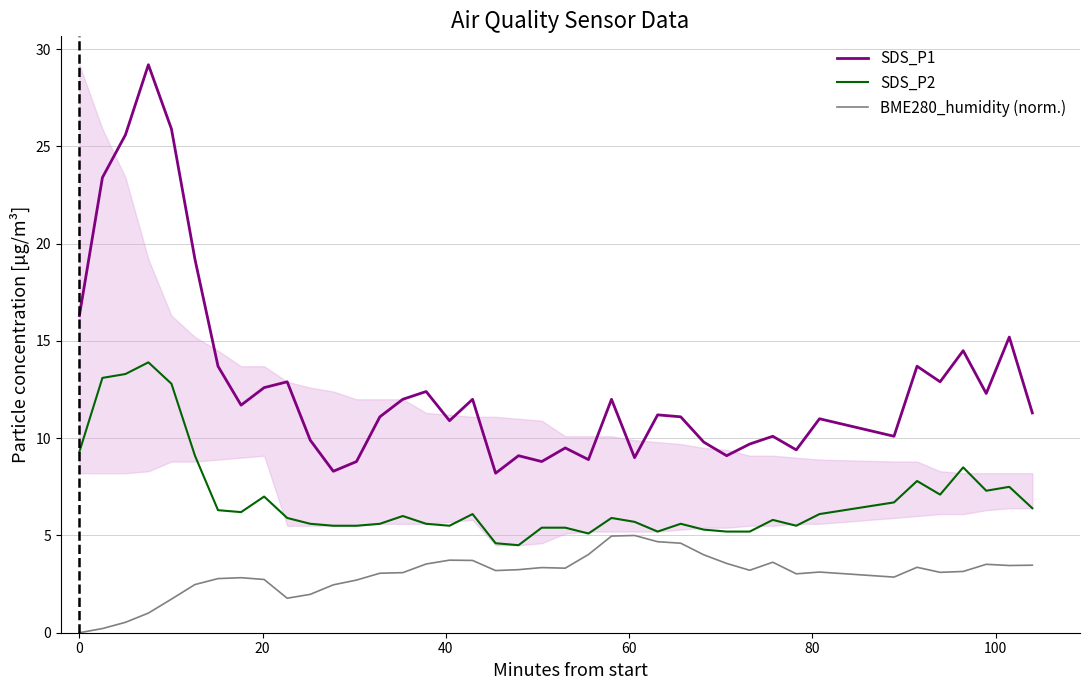

True or false: SDS_P1 and SDS_P2 intersect in this chart.

False